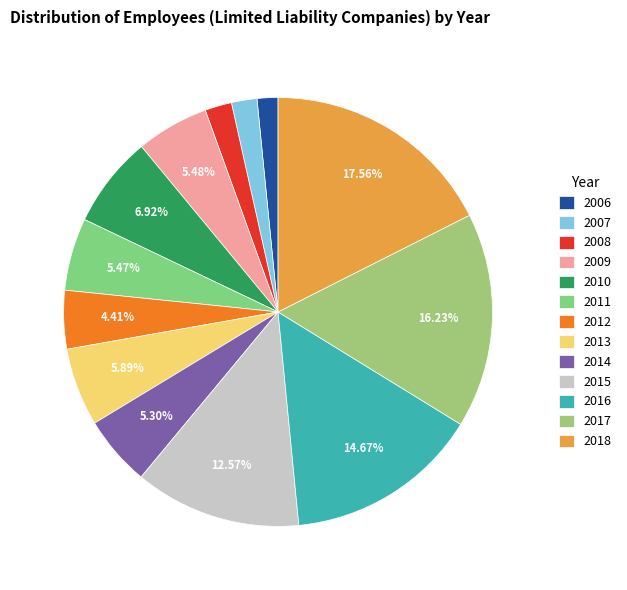

Which slice is the smallest?

2006